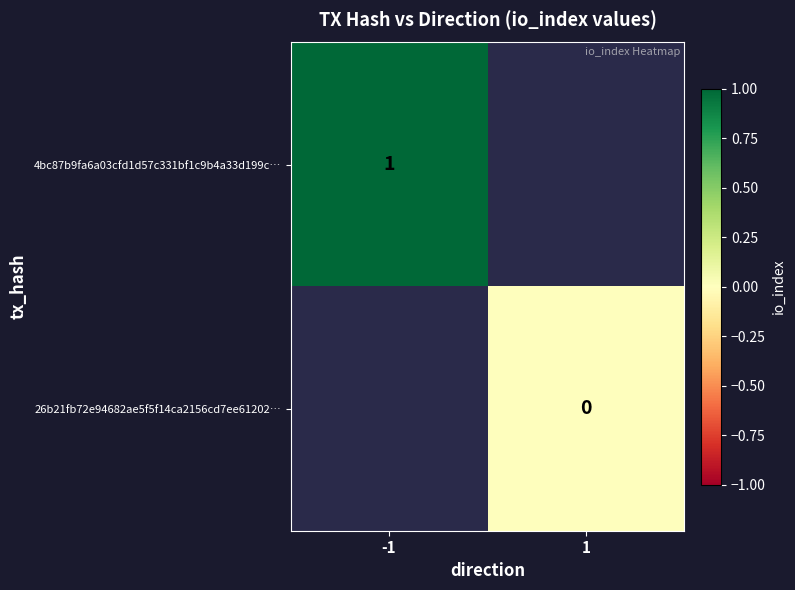

The 4bc87b9fa6a03cfd1d57c331bf1c9b4a33d199c… series shows 1 at -1. True or false?

True